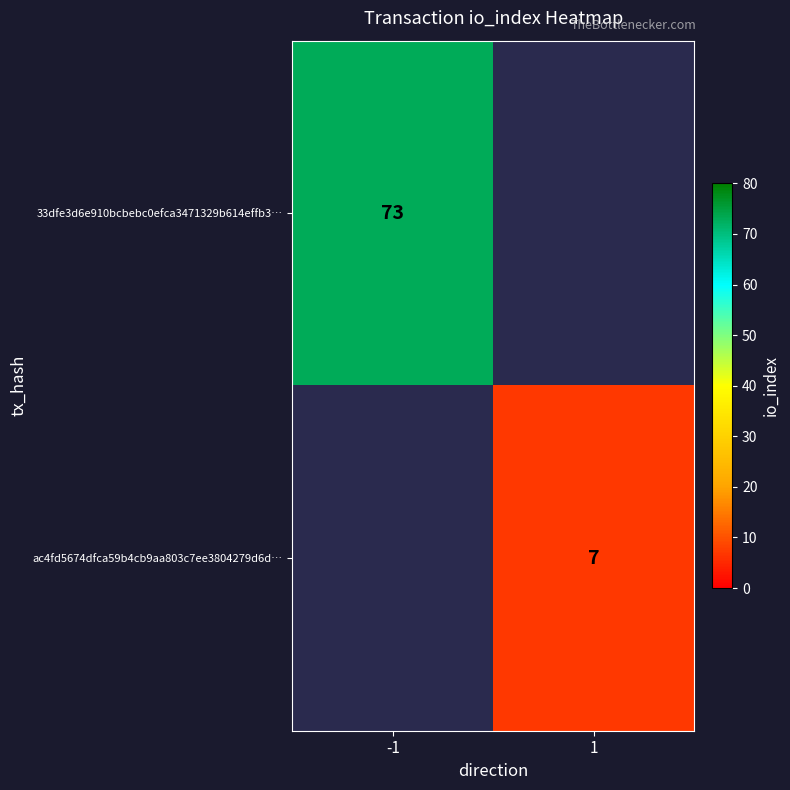

What is the minimum value shown in the chart?

7.0